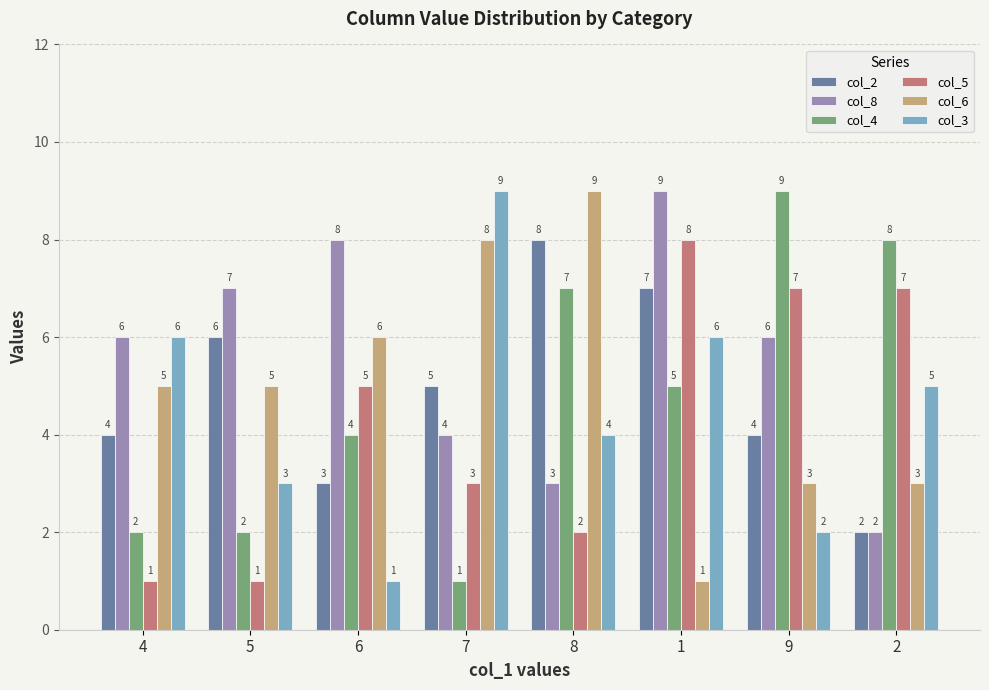

What is the total value across all series at 8?

33